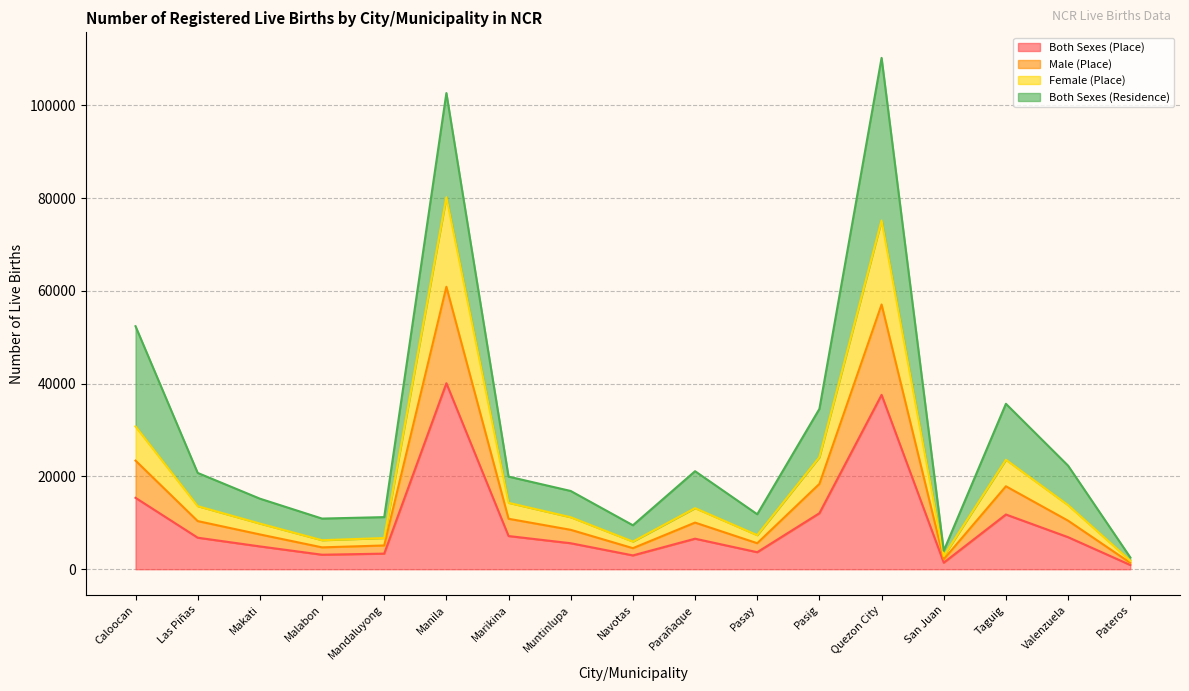

What is the total value across all series at Parañaque?

21130